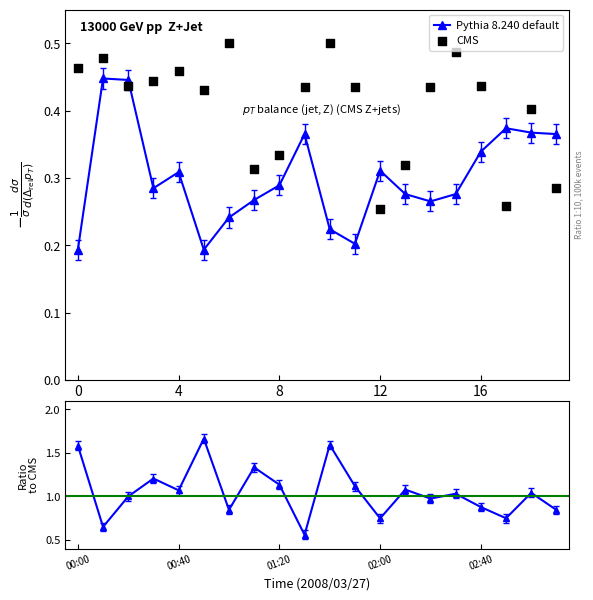

Count the Pythia 8.240 default values in the range 0 to 1.

20